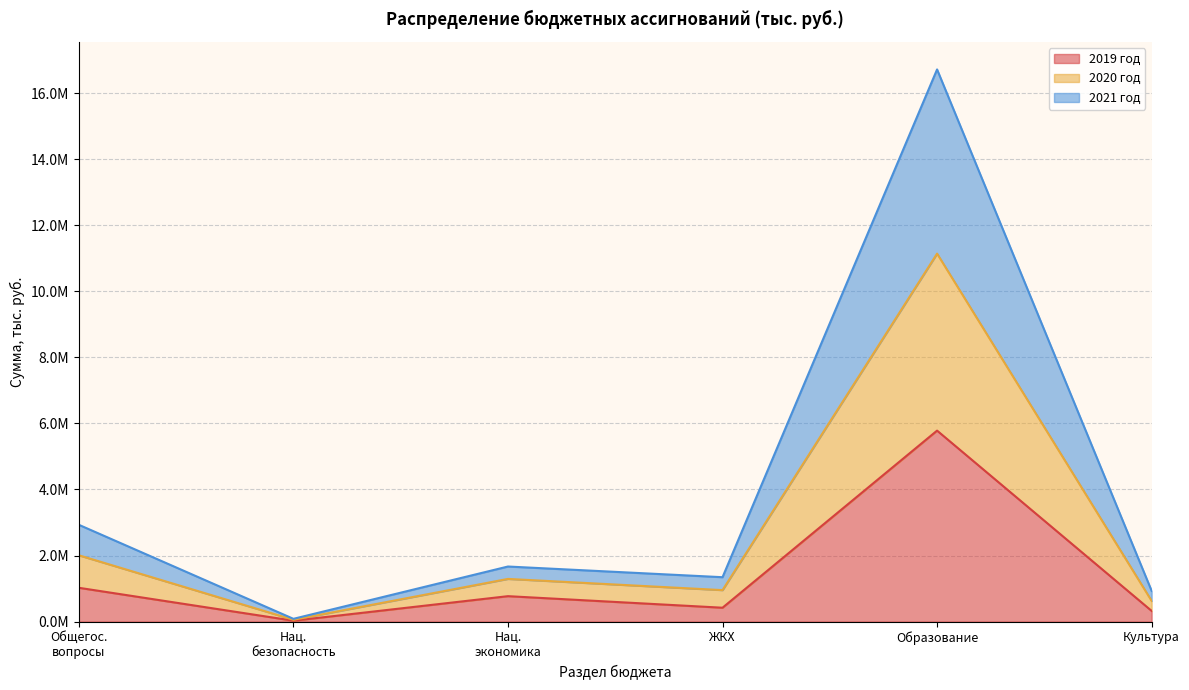

Rank the categories by 2019 год value from highest to lowest.

Образование, Общегос. вопросы, Нац. экономика, ЖКХ, Культура, Нац. безопасность